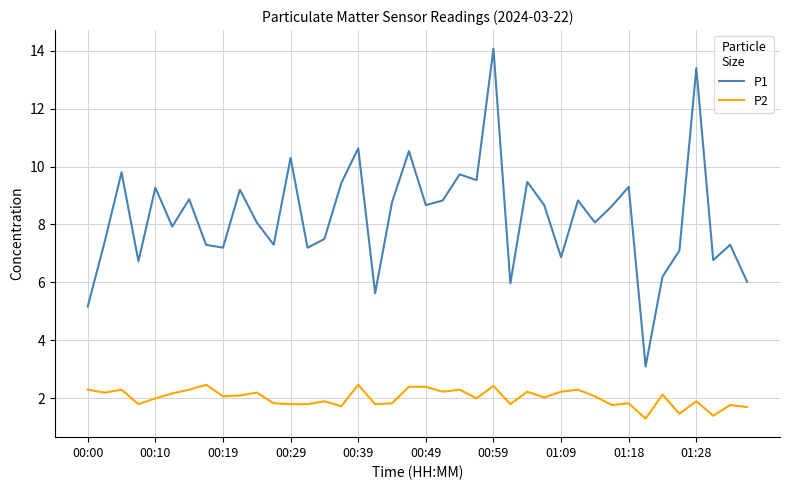

True or false: P2 and P1 cross at least once.

False